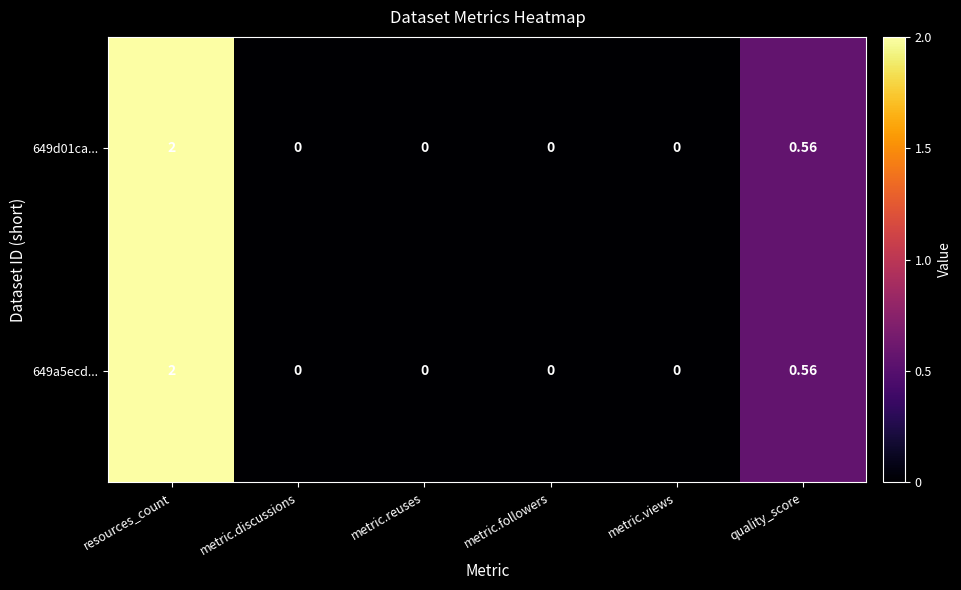

How many categories are shown in the chart?

6